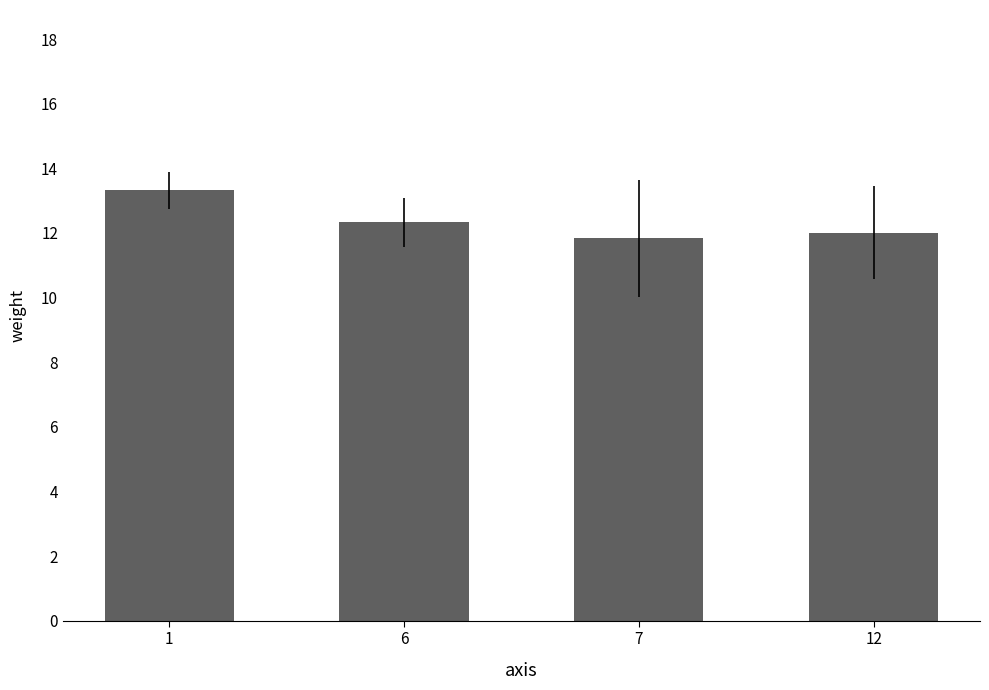

List the labels in order of value, largest first.

1, 6, 12, 7